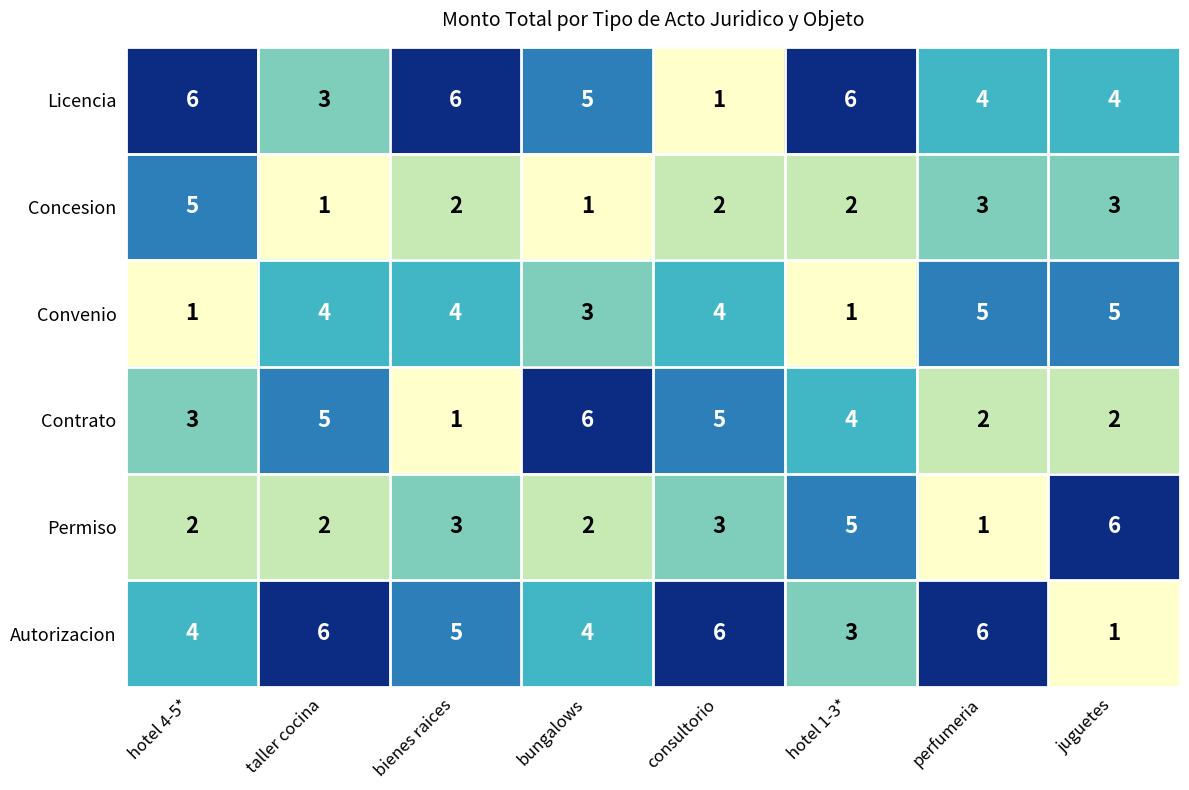

What is the difference between the second highest and second lowest values in the Contrato series?

3